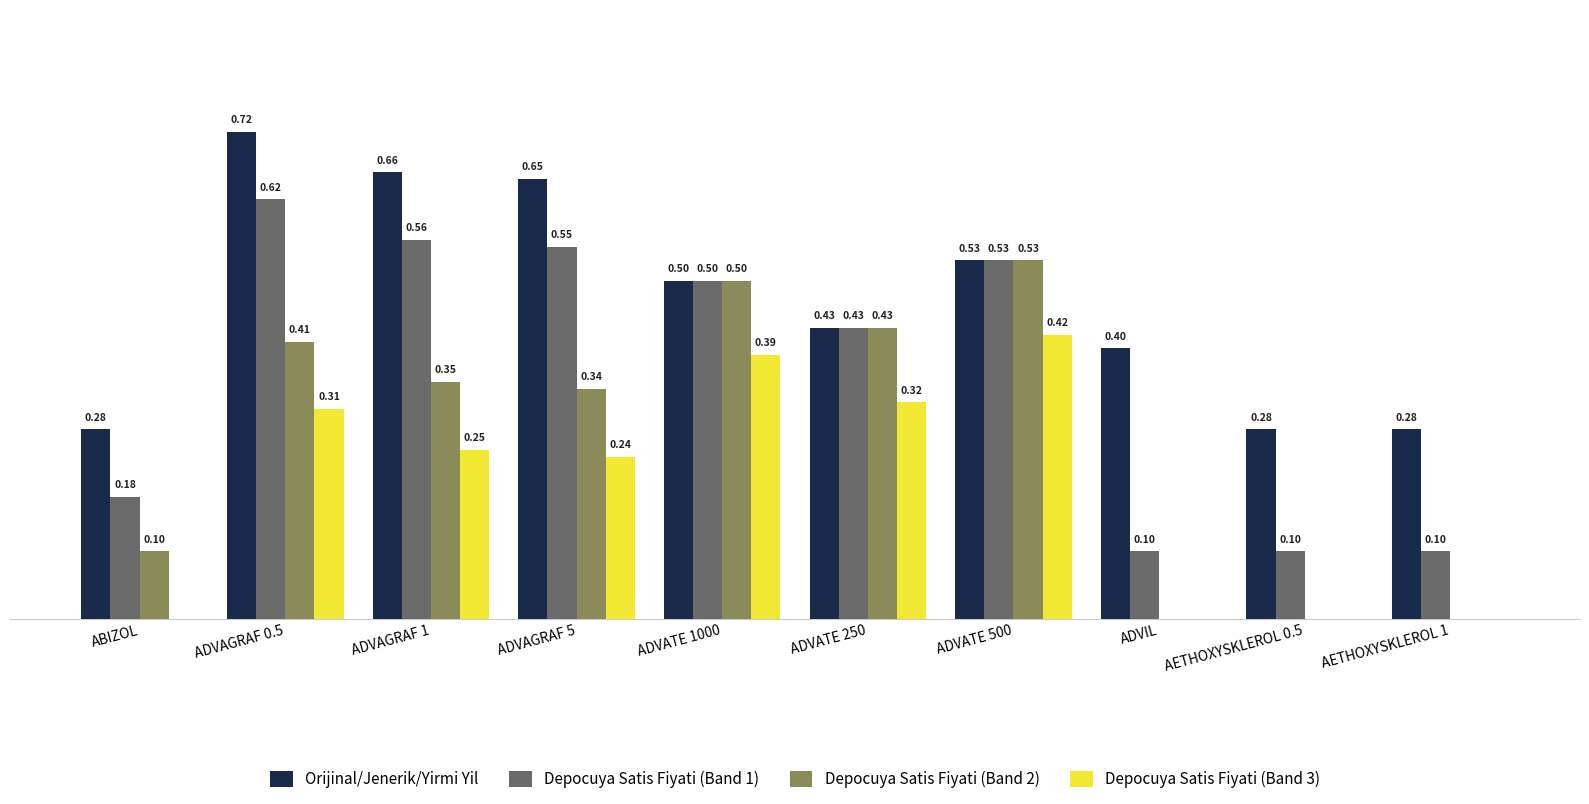

At which category is the sum across all series the highest?

ADVAGRAF 0.5